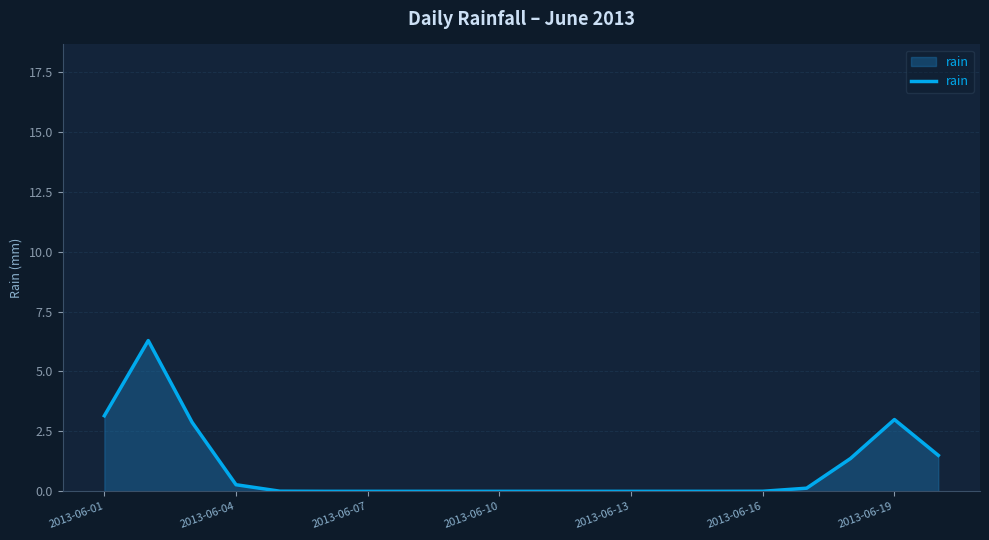

What is the maximum value shown in the chart?

6.3